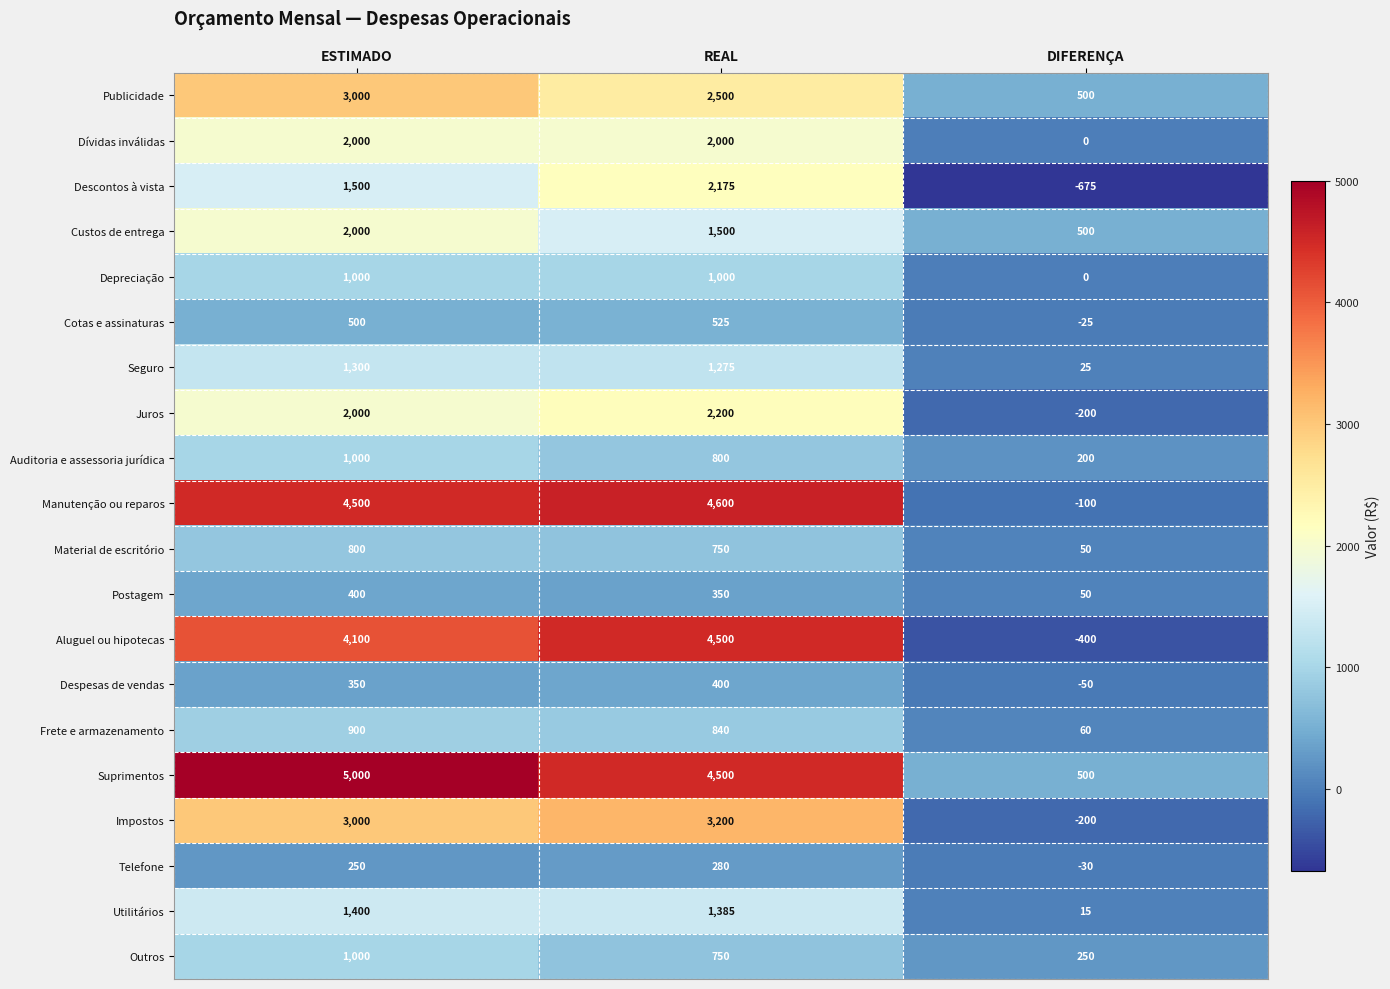

List the labels in order of Impostos value, largest first.

REAL, ESTIMADO, DIFERENÇA